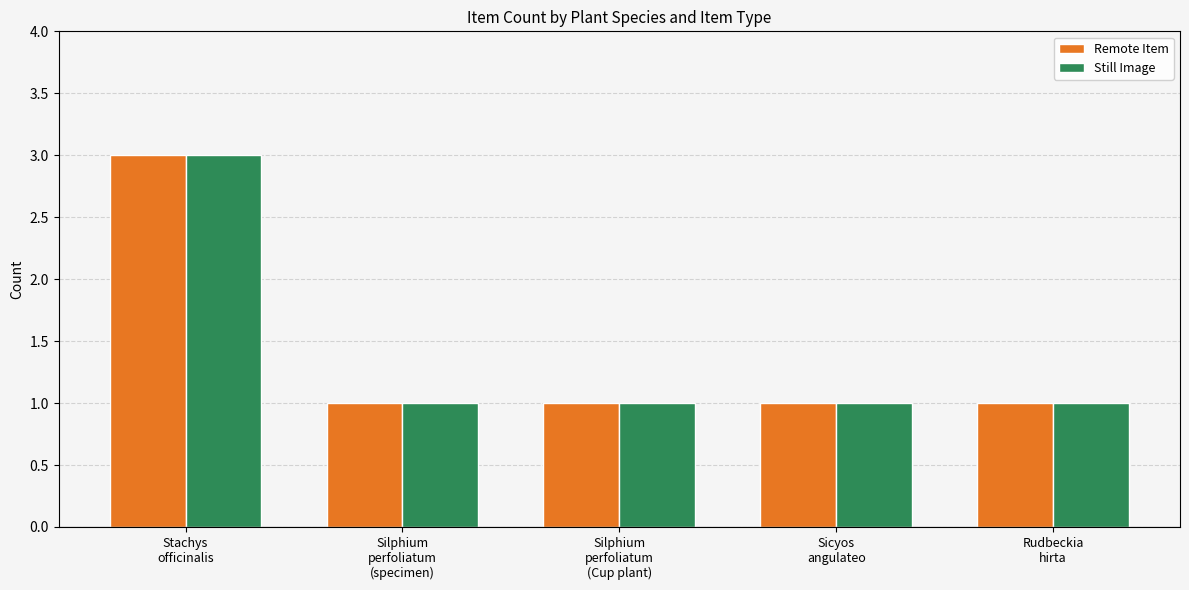

What is the label of the 1st bar from the left?

Stachys
officinalis